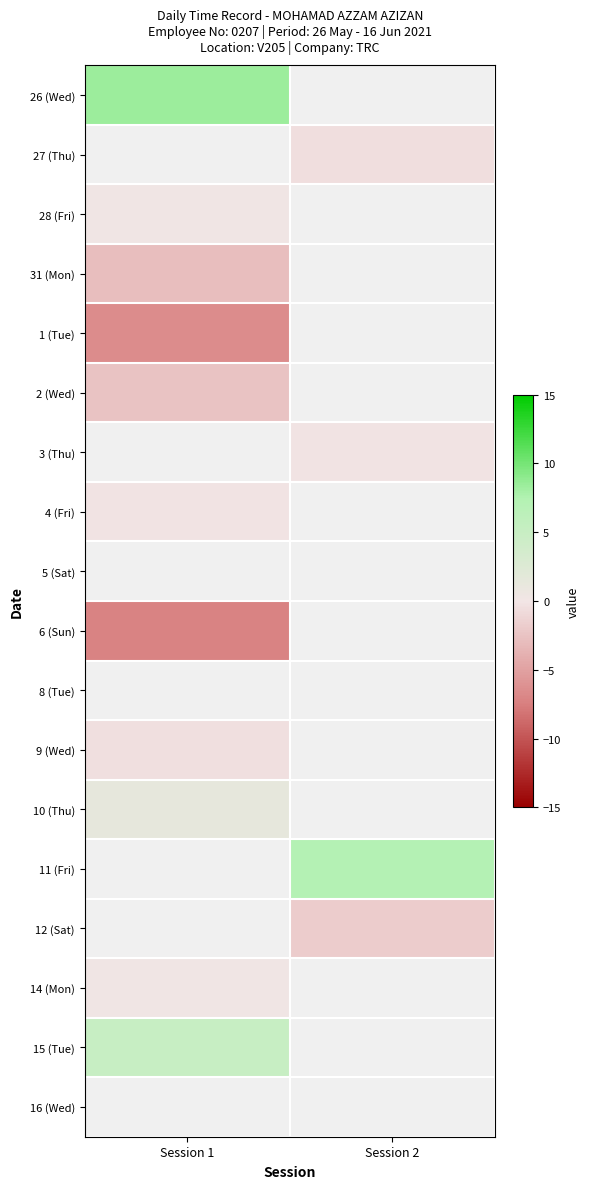

Where does the 11 (Fri) series first go above 7?

Session 2